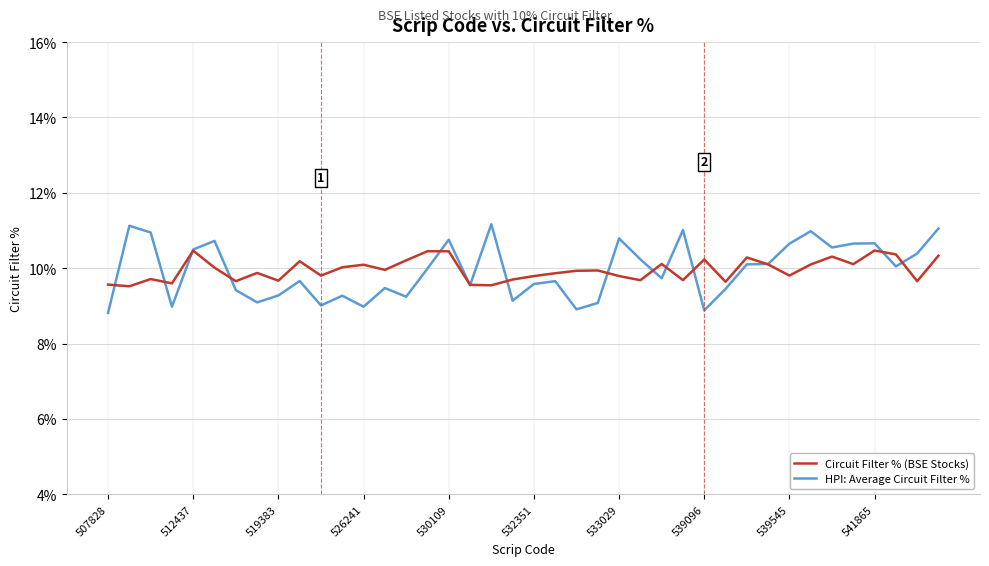

What is the maximum value shown in the chart?

11.2